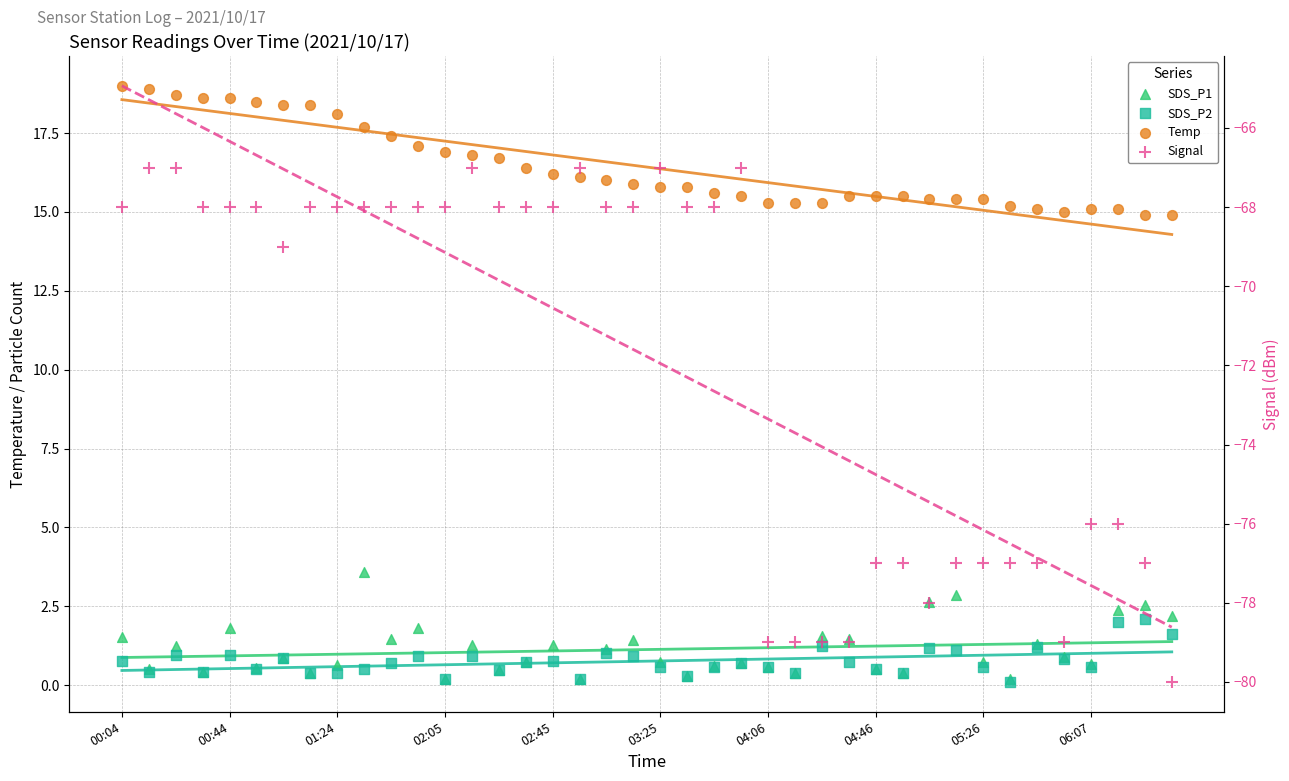

What is the total value across all series at 39?

-61.3